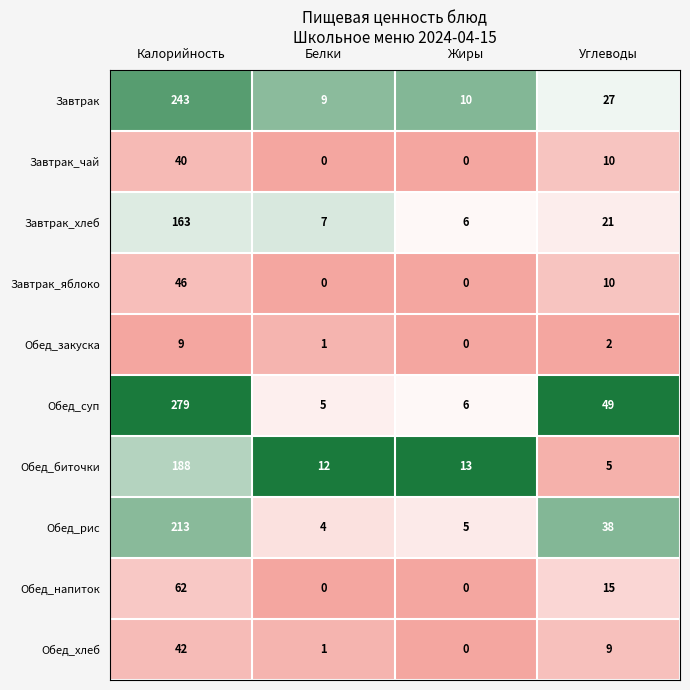

The value of Обед_напиток at Калорийность is 62. True or false?

True